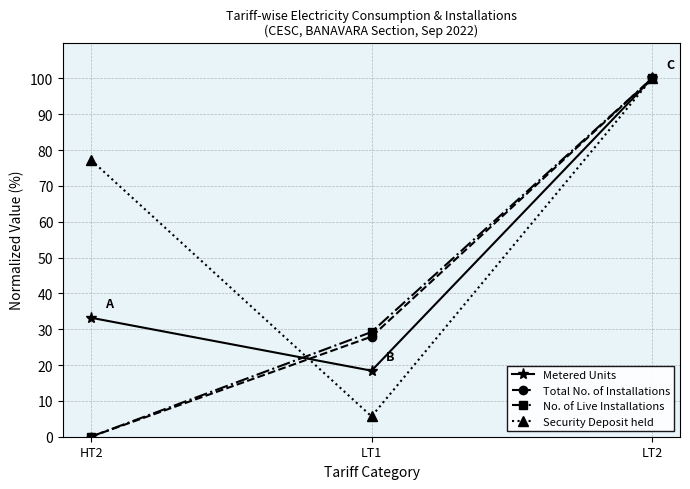

At which label does Total No. of Installations reach its peak?

LT2